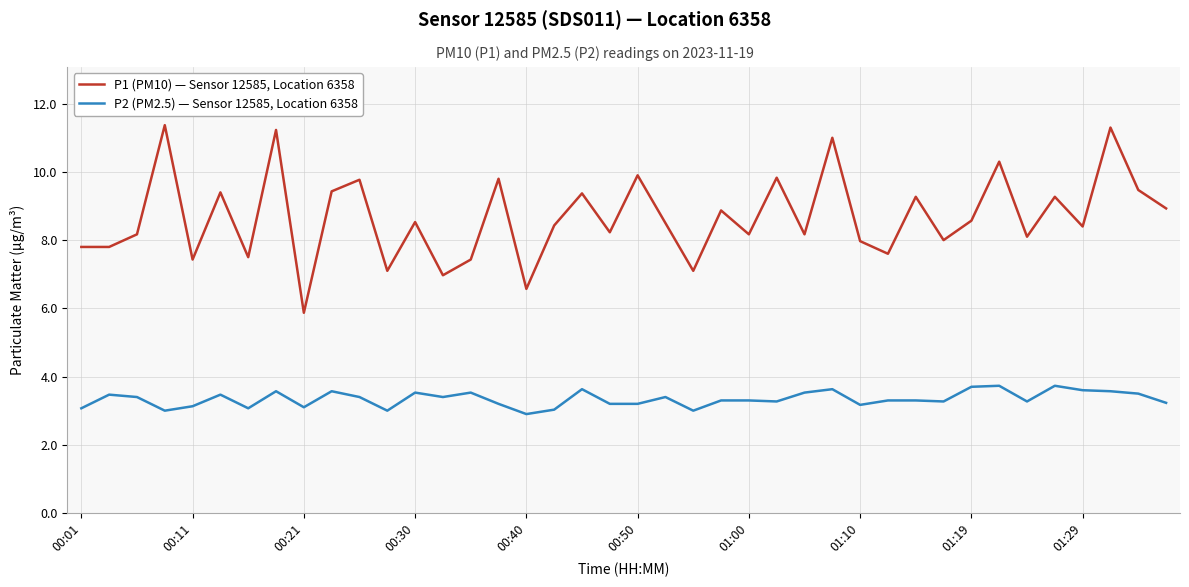

What is the lowest value of the P1 (PM10) — Sensor 12585, Location 6358 series?

5.9